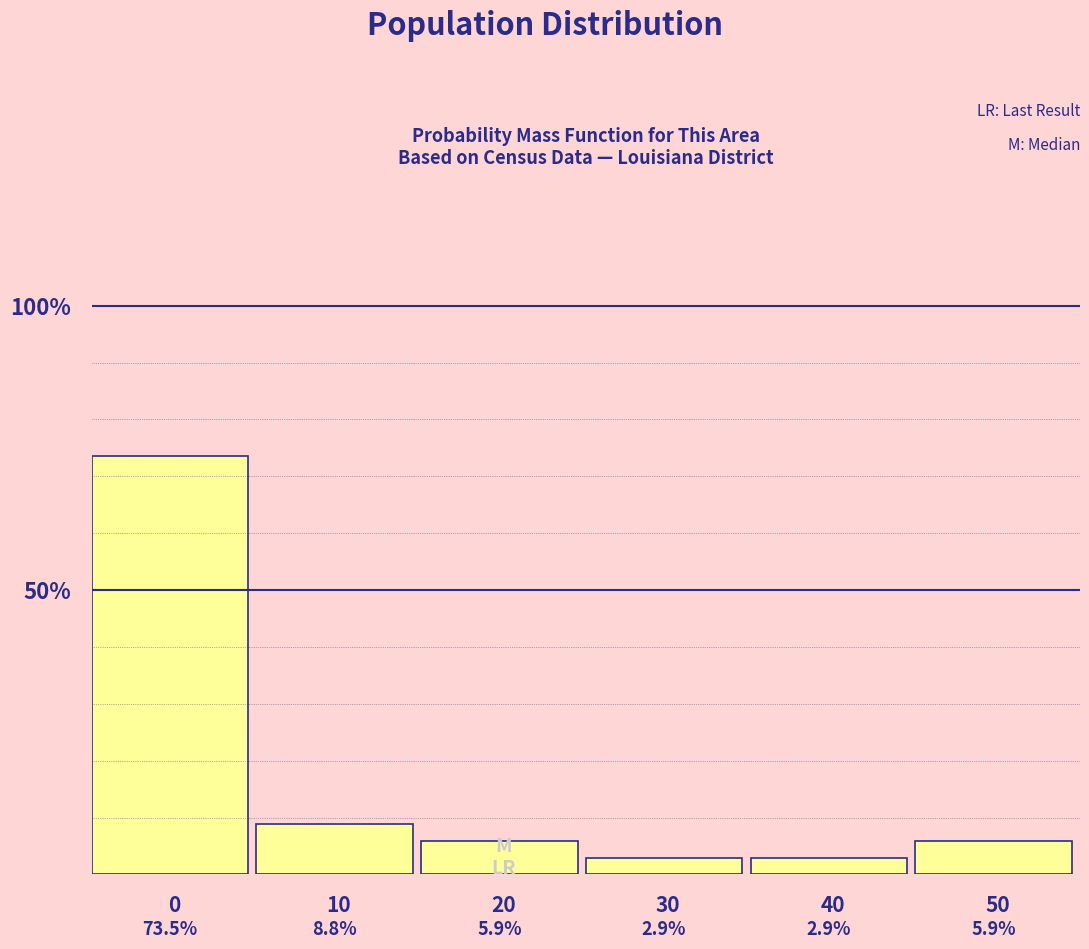

Reading left to right, what are all the values shown in this chart?

0=73.5	10=8.8	20=5.9	30=2.9	40=2.9	50=5.9